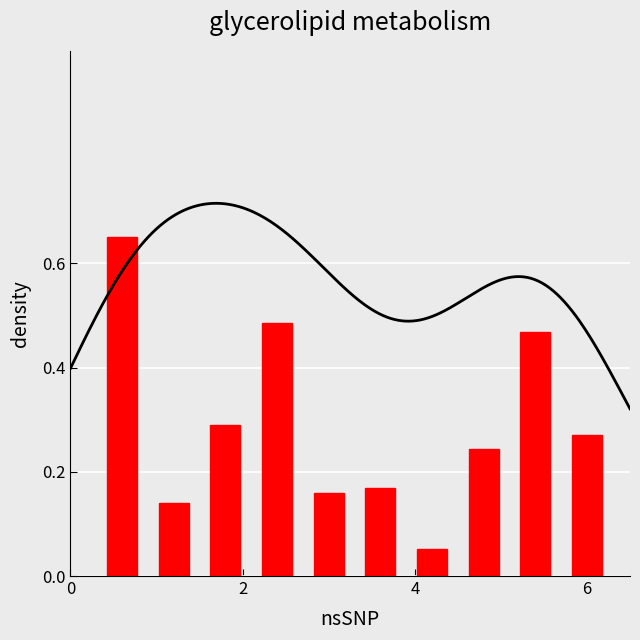

The chart shows a value of 0.1 at 7. True or false?

False